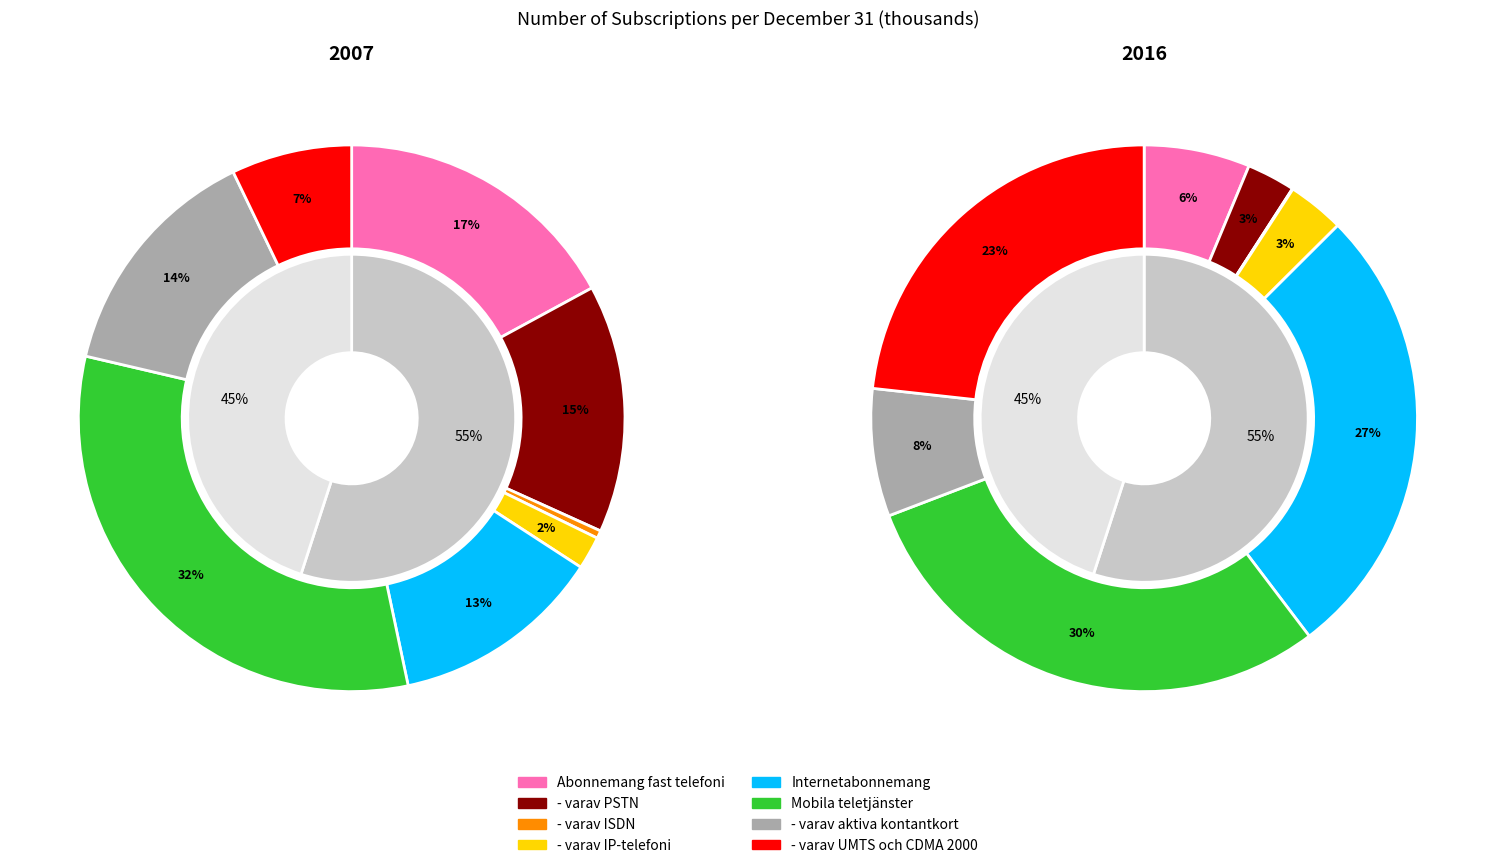

Is there a majority slice in this chart?

No